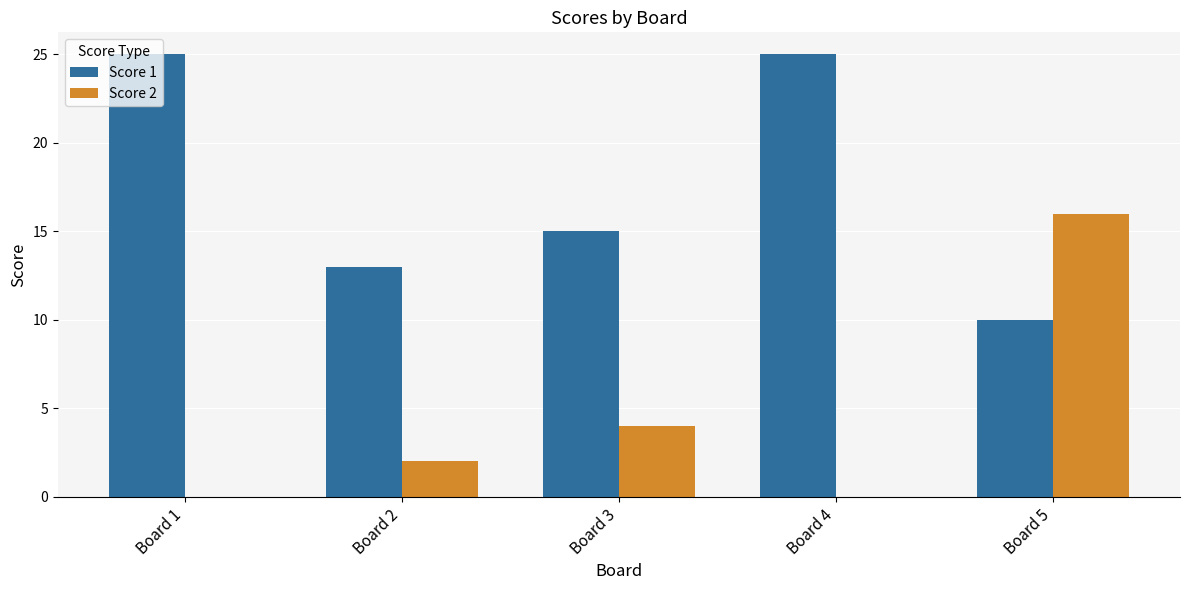

Count the number of data series in this chart.

2